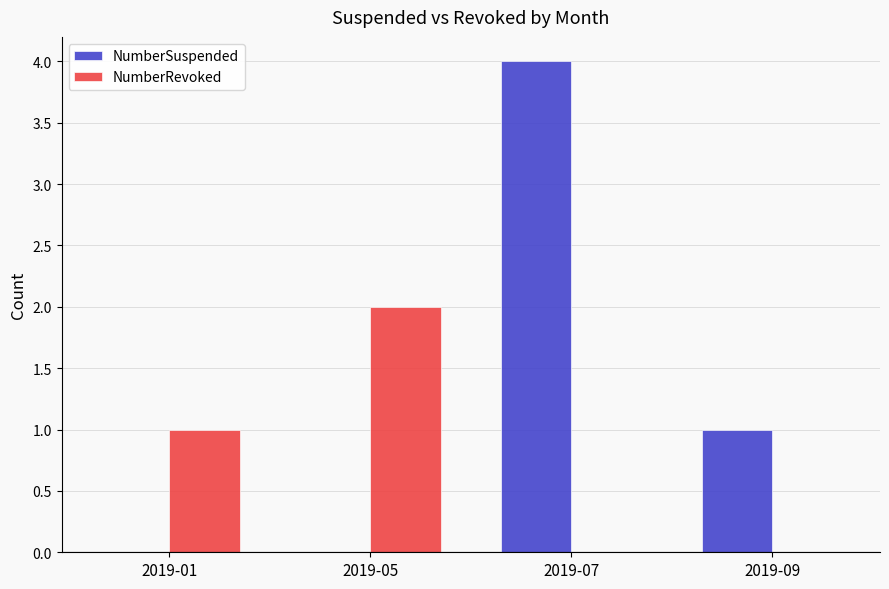

At which label is NumberSuspended closest to 2?

2019-09